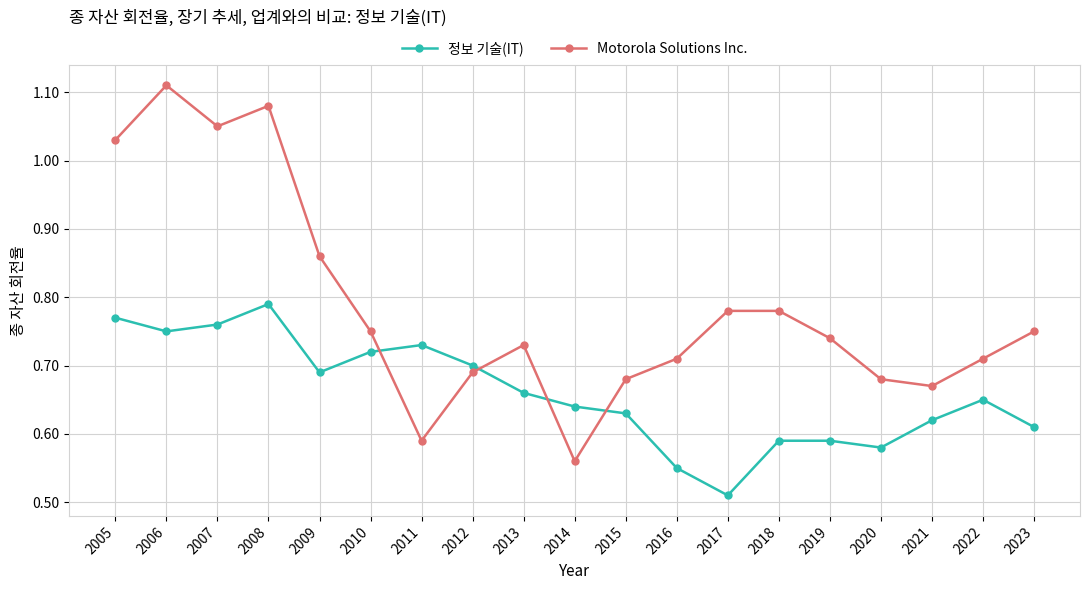

Rank the series by their maximum value, from highest to lowest.

Motorola Solutions Inc., 정보 기술(IT)